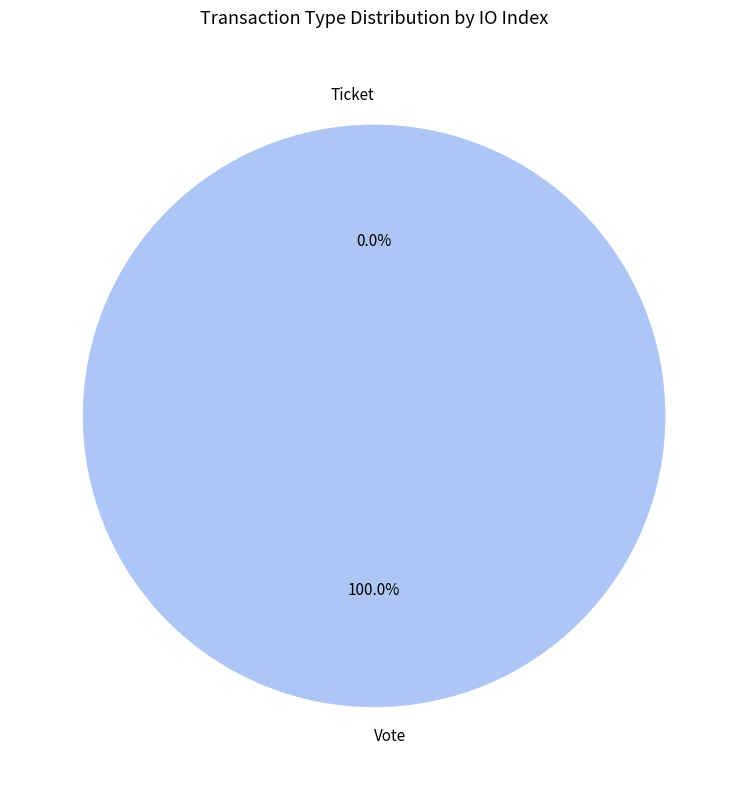

True or false: Vote accounts for 100% of the total.

True